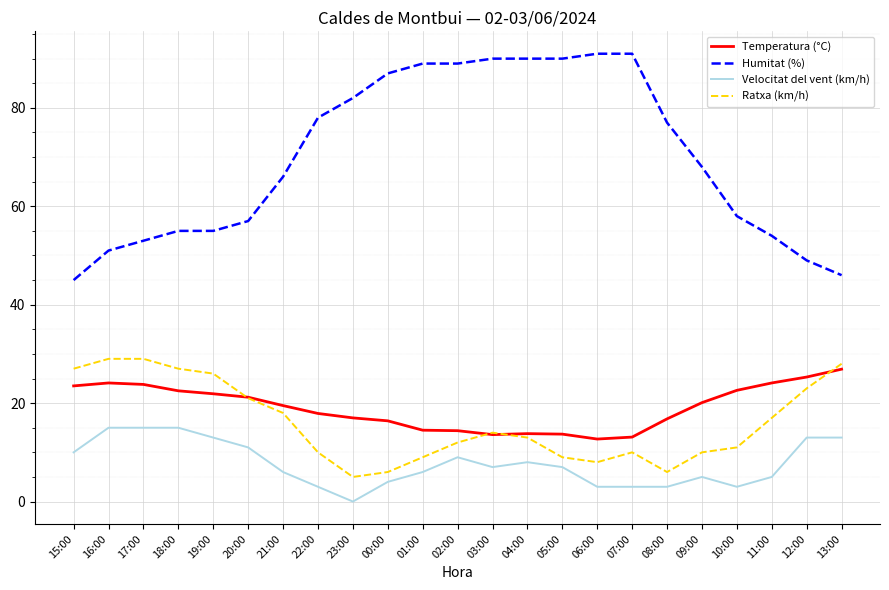

What is the greatest value displayed?

91.0